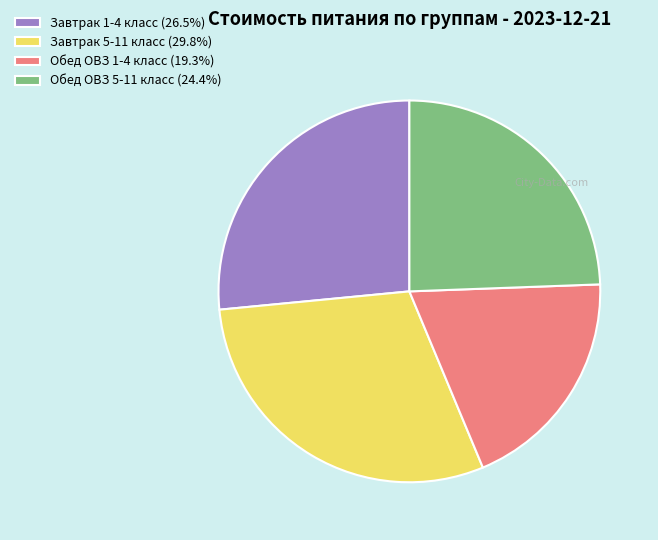

Approximately how many times larger is the value at Завтрак 5-11 класс (29.8%) compared to Обед ОВЗ 1-4 класс (19.3%)?

1.5